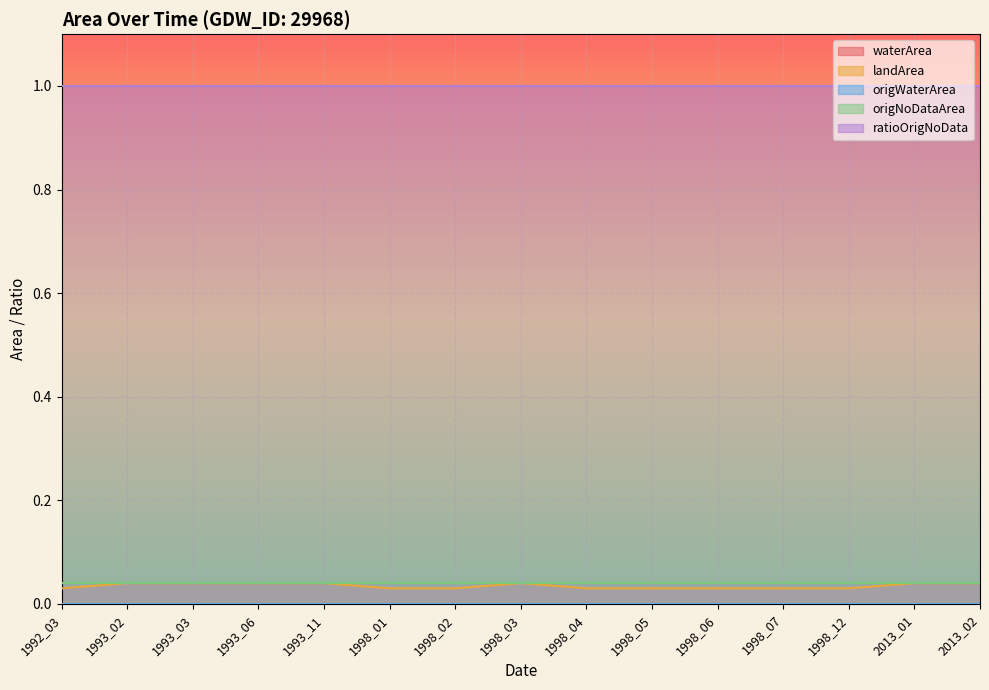

True or false: origNoDataArea and landArea intersect in this chart.

False